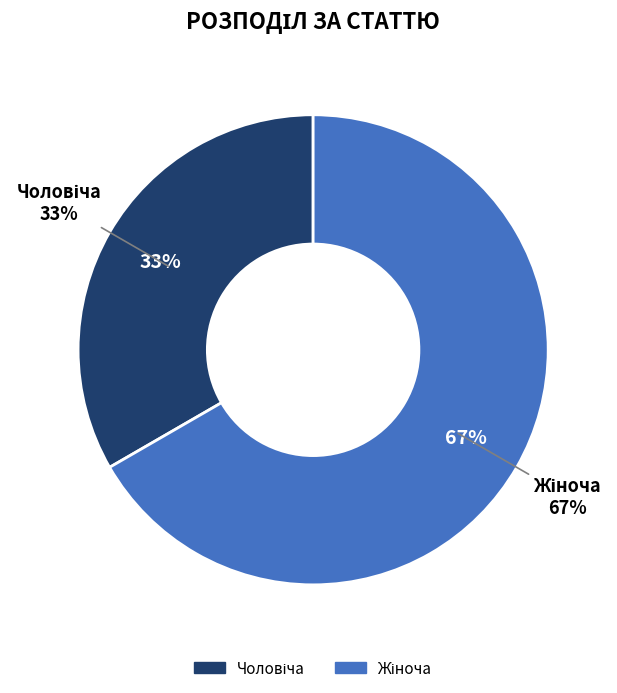

Which slice represents more than half of the pie?

Жіноча